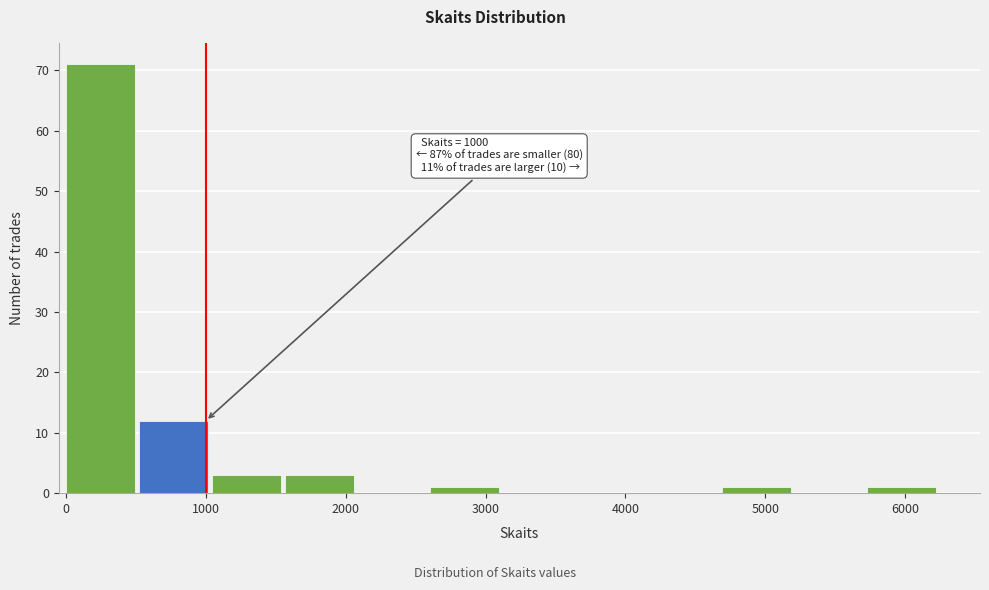

Which range on the x-axis has the tallest bar?

0 to 500